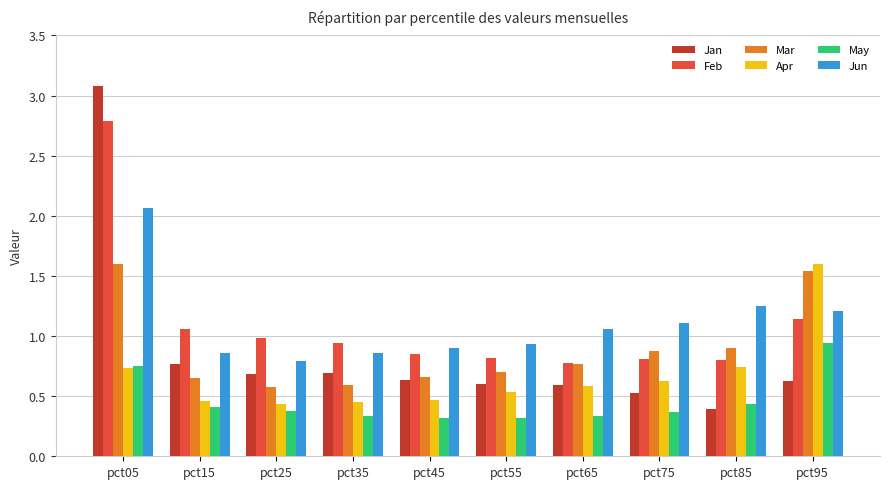

What is the spread (max minus min) of values at pct95?

1.0